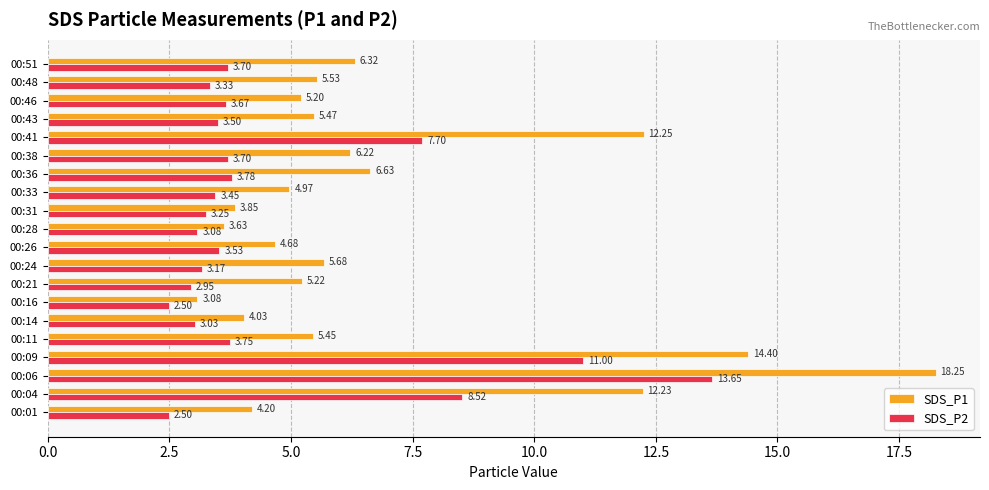

At which category is the sum across all series the highest?

00:06